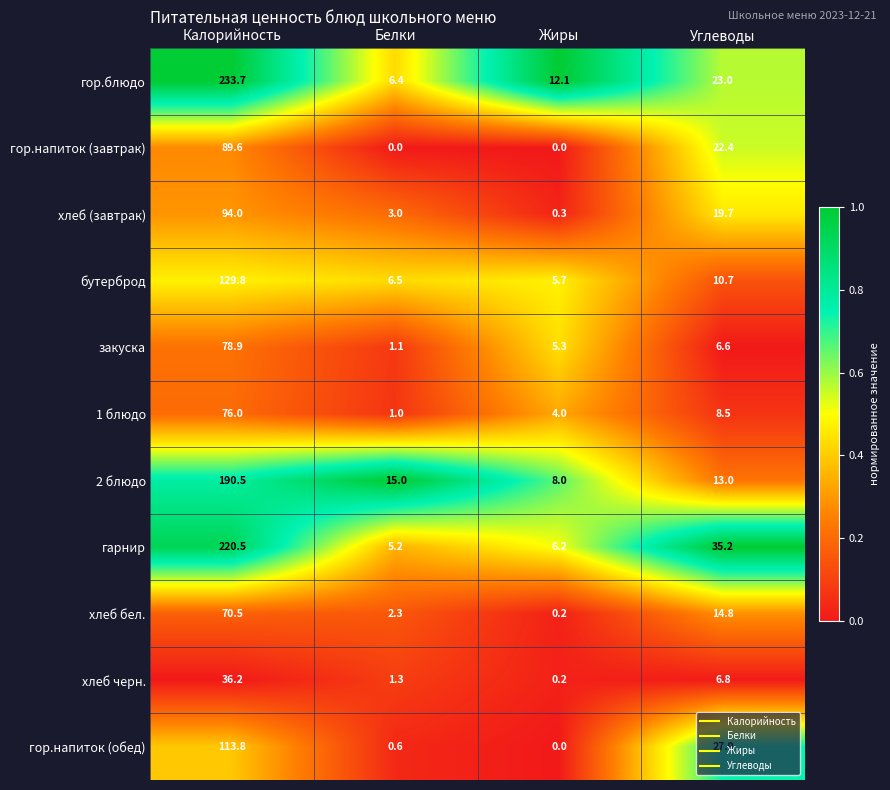

What is the total value across all series at Углеводы?

188.6